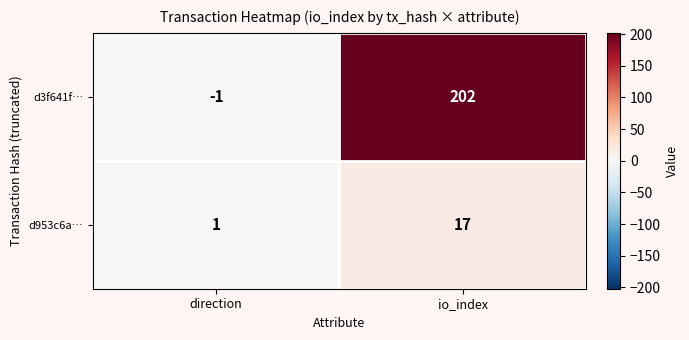

The d3f641f… series shows 202 at io_index. True or false?

True